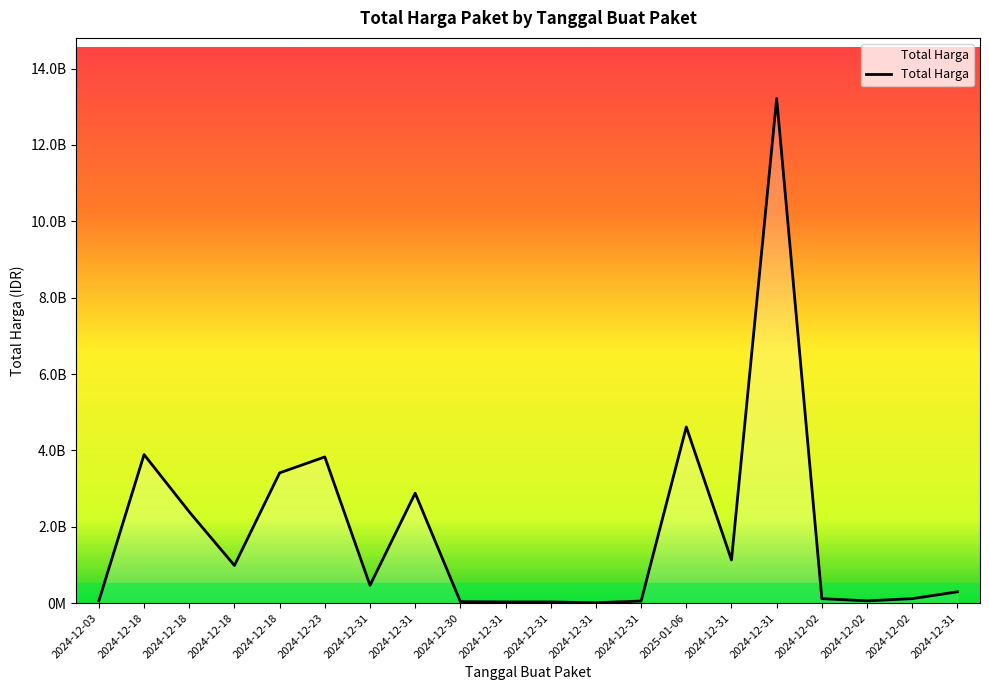

What is the maximum value shown in the chart?

13217400000